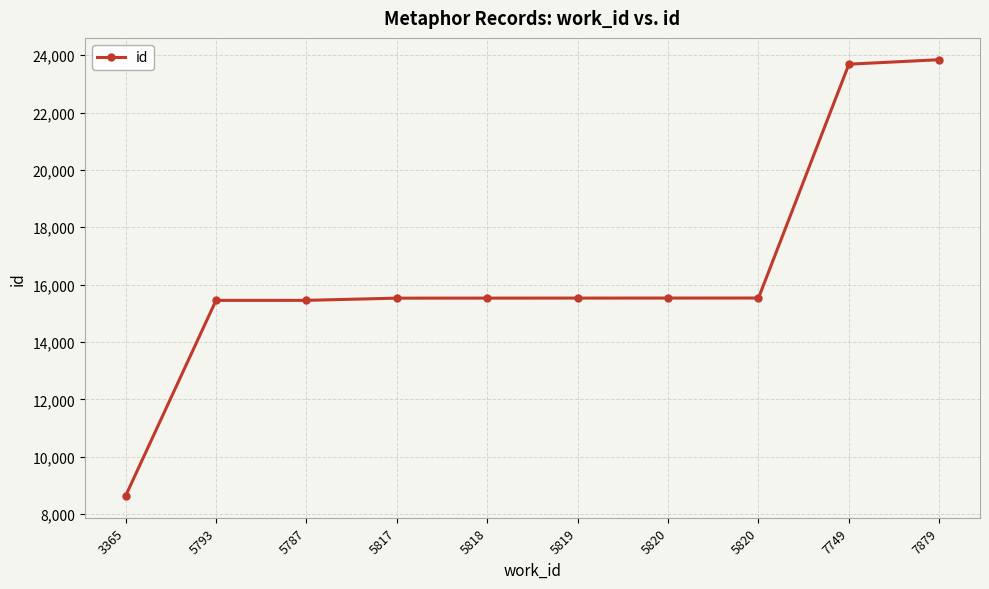

What is the difference between the values at 5820 and 5819?

1